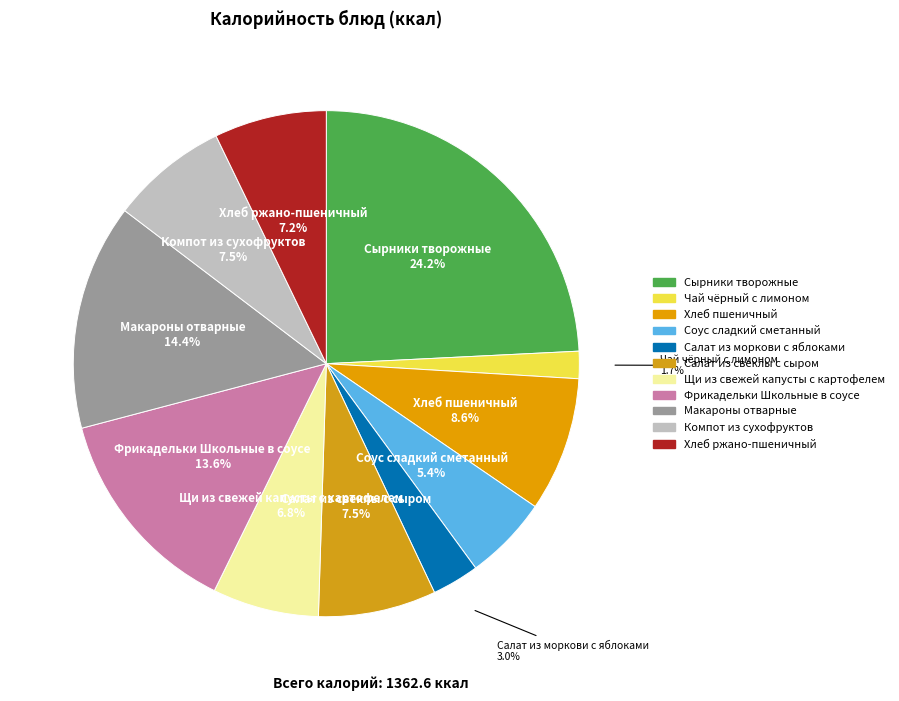

Which category has the smallest portion of the pie?

Чай чёрный с лимоном